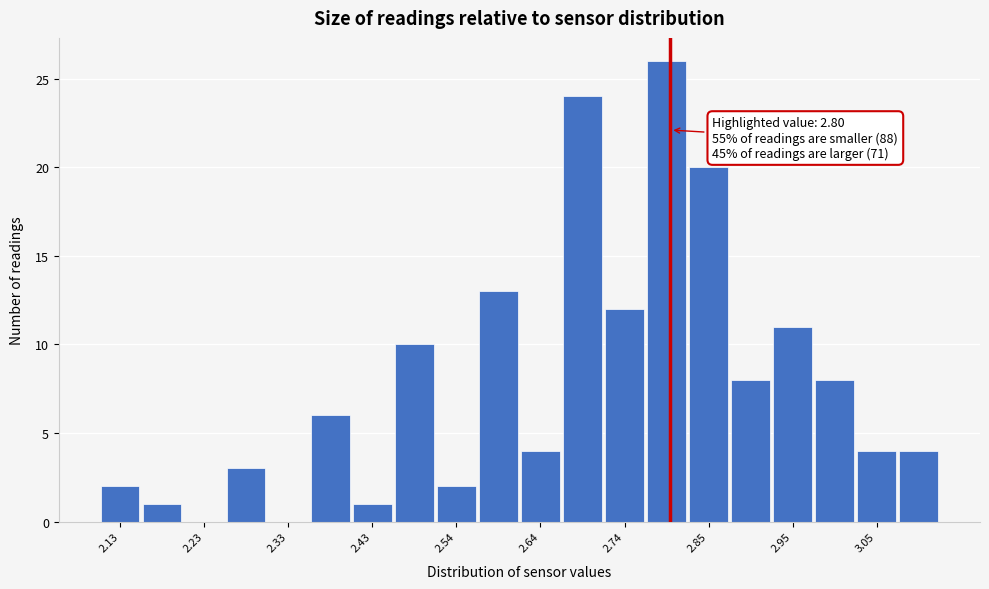

Around what value on the x-axis is the tallest bar? Give the approximate position of its centre, as read against the axis.

2.80